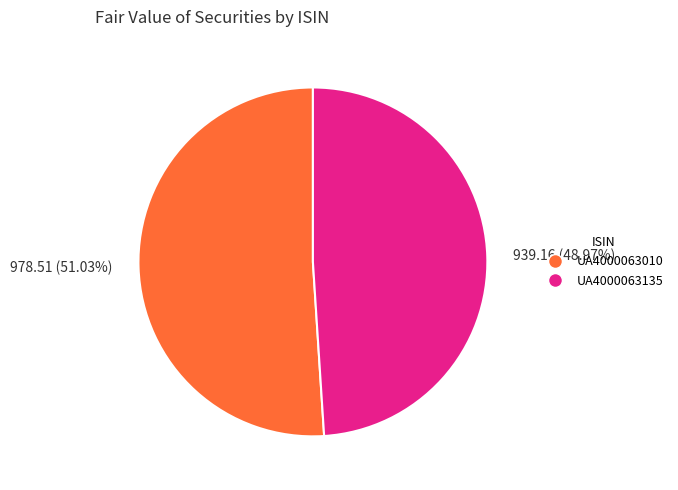

Is there a majority slice in this chart?

Yes